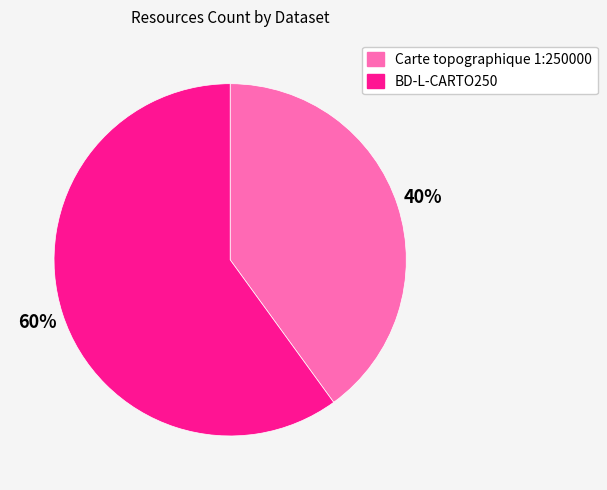

To the nearest percent, what portion does BD-L-CARTO250 represent?

60%